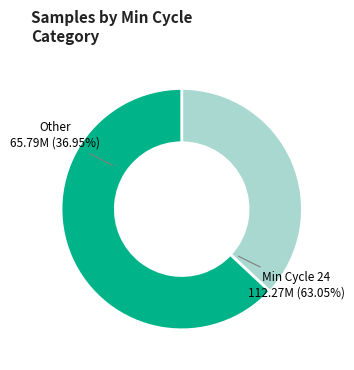

Is the sum of 24 and 24 greater than half?

No